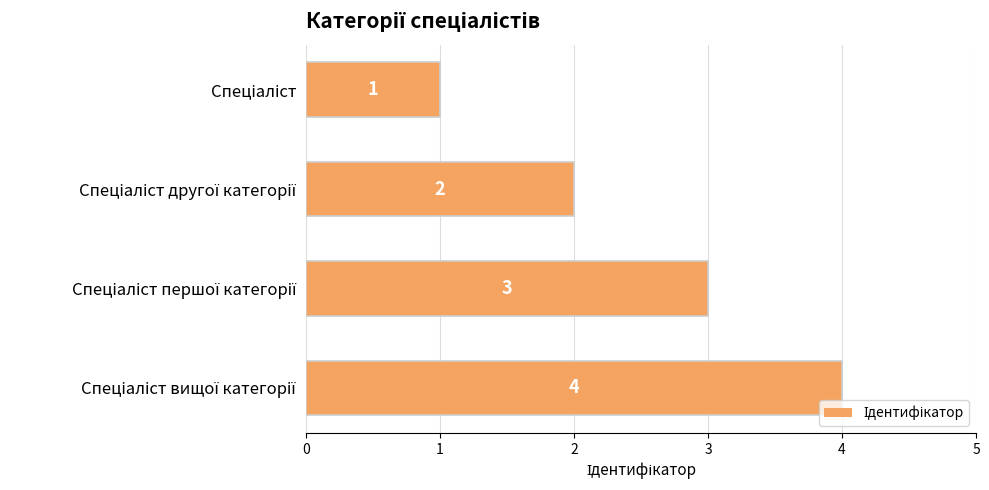

Count the values in the range 2 to 4.

3